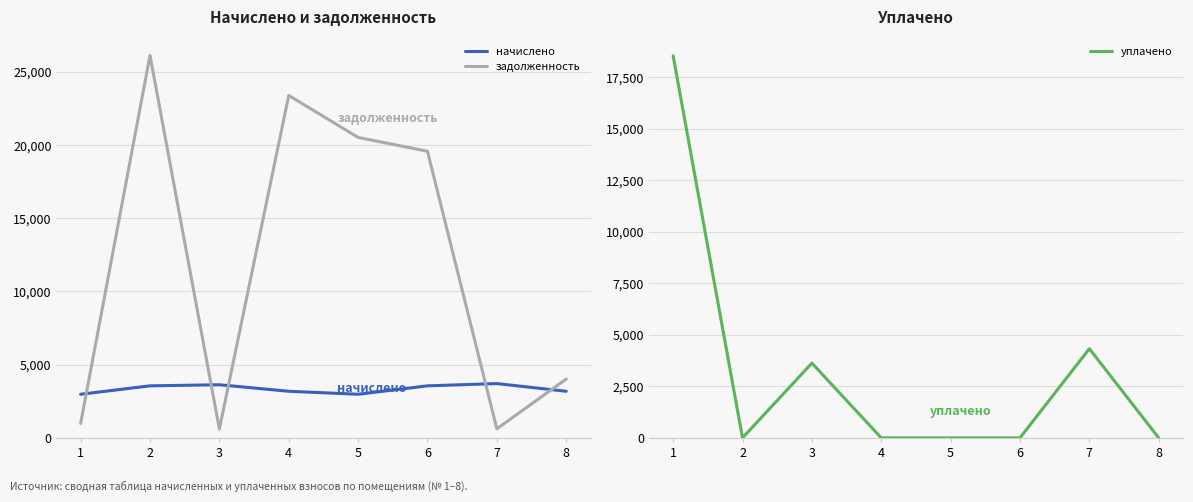

List the labels in order of уплачено value, smallest first.

2, 4, 5, 6, 8, 3, 7, 1